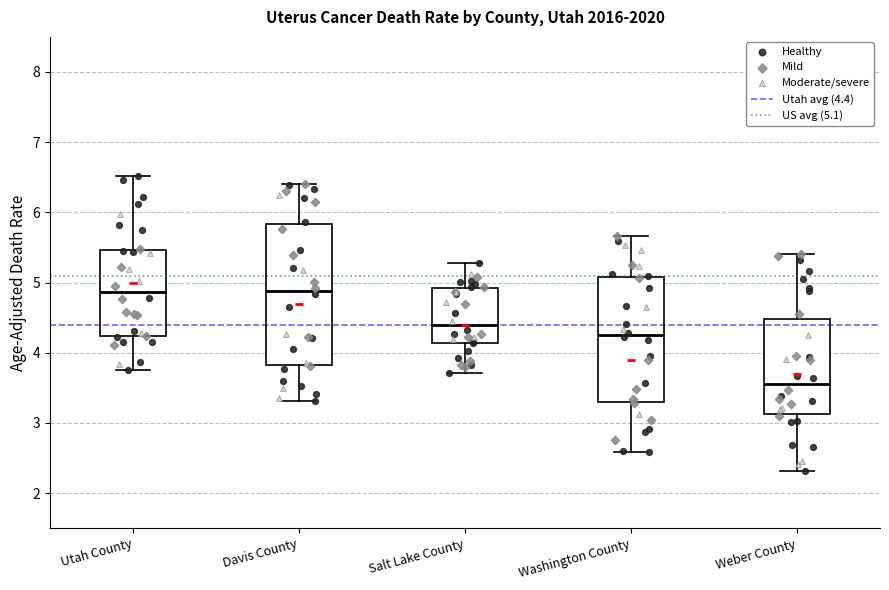

Reading left to right, read every box against the y-axis: the position of its median line, the range the box covers, and the ends of its whiskers. The values are not printed on the chart, so give them approximately, as read against the axis.

Utah County: median 4.9, box 4.2 to 5.5, whiskers 3.8 to 6.5
Davis County: median 4.9, box 3.8 to 5.8, whiskers 3.3 to 6.4
Salt Lake County: median 4.4, box 4.1 to 4.9, whiskers 3.7 to 5.3
Washington County: median 4.3, box 3.3 to 5.1, whiskers 2.6 to 5.7
Weber County: median 3.5, box 3.1 to 4.5, whiskers 2.3 to 5.4